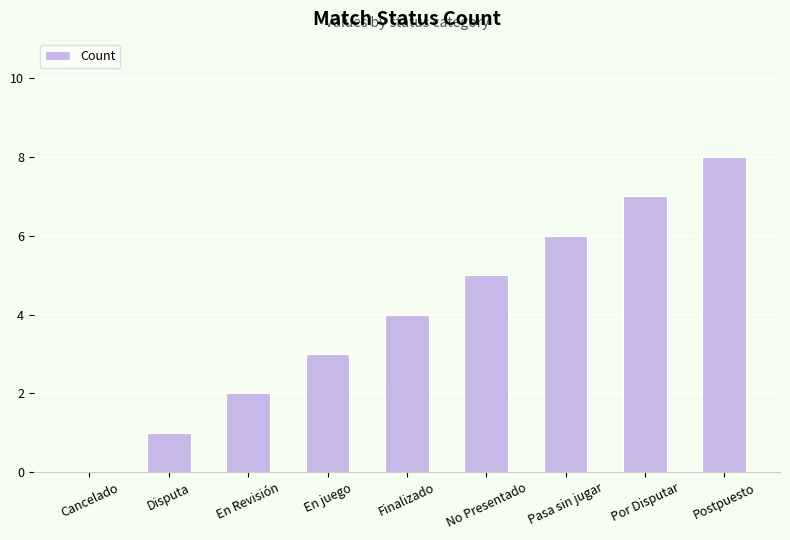

What is the approximate value at Postpuesto?

8